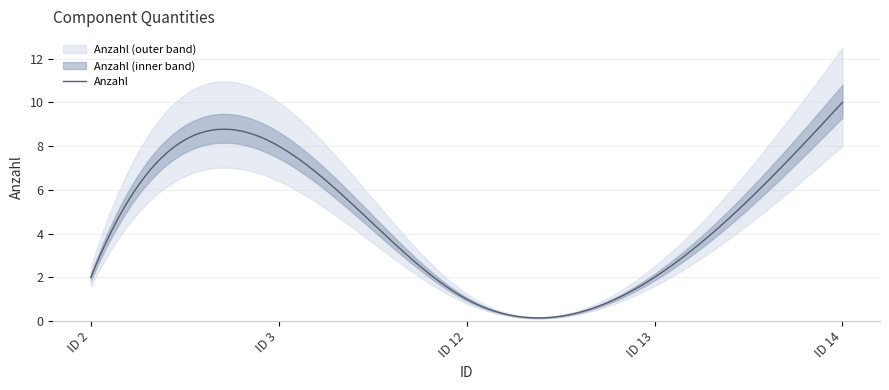

What is the greatest value displayed?

10